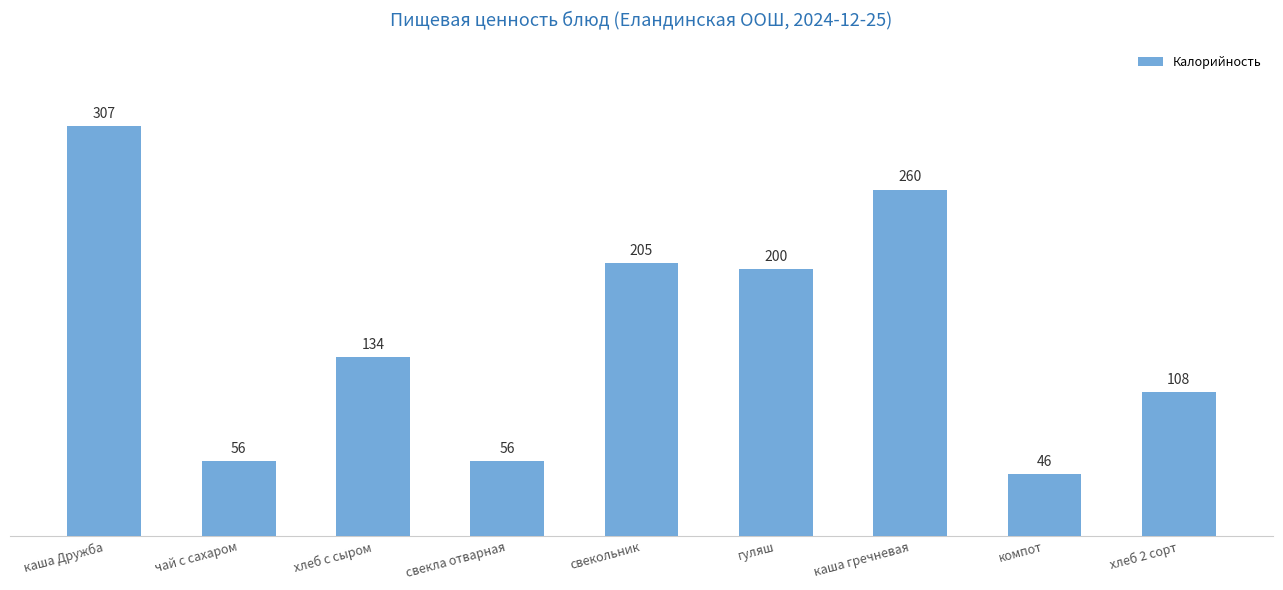

Which has a higher value, чай с сахаром or свекольник?

свекольник